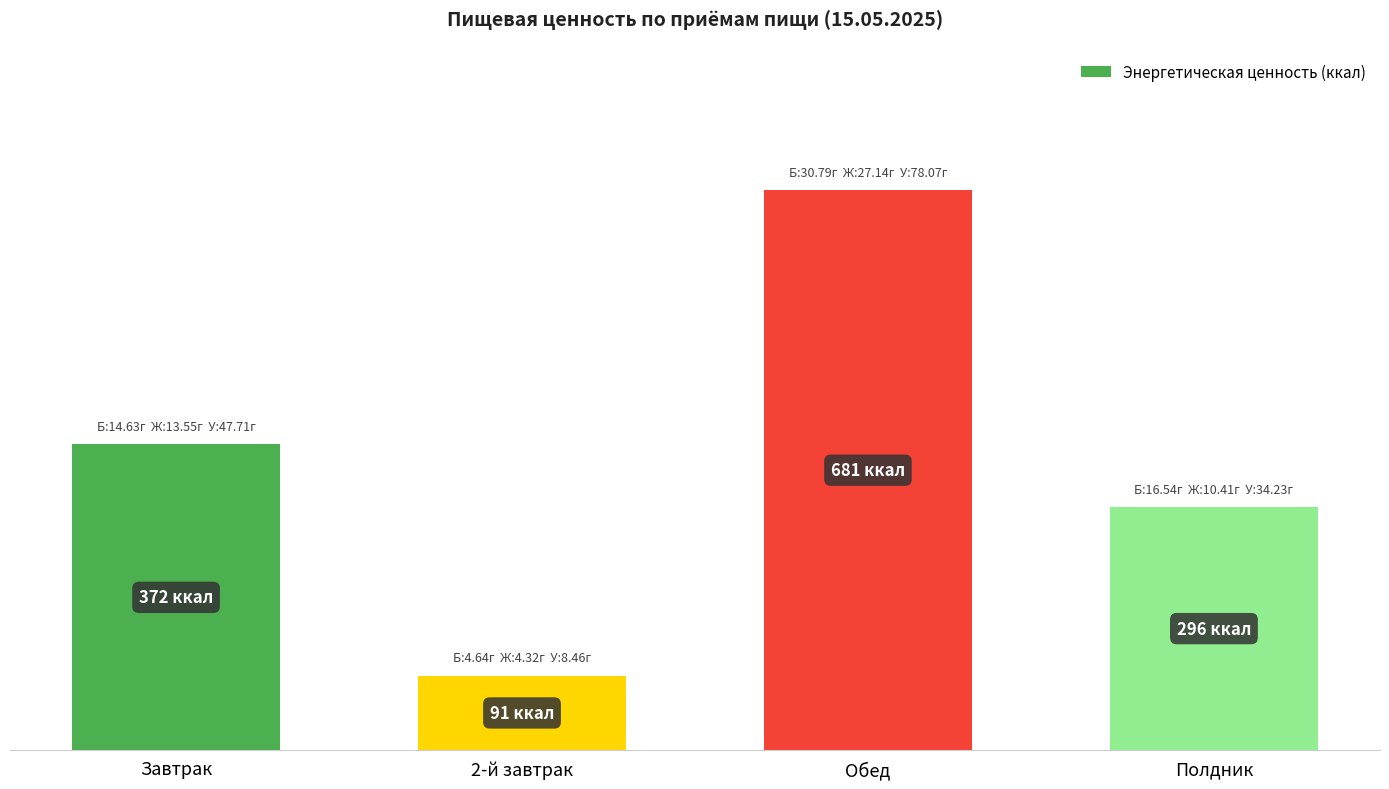

What is the sum of all values?

1440